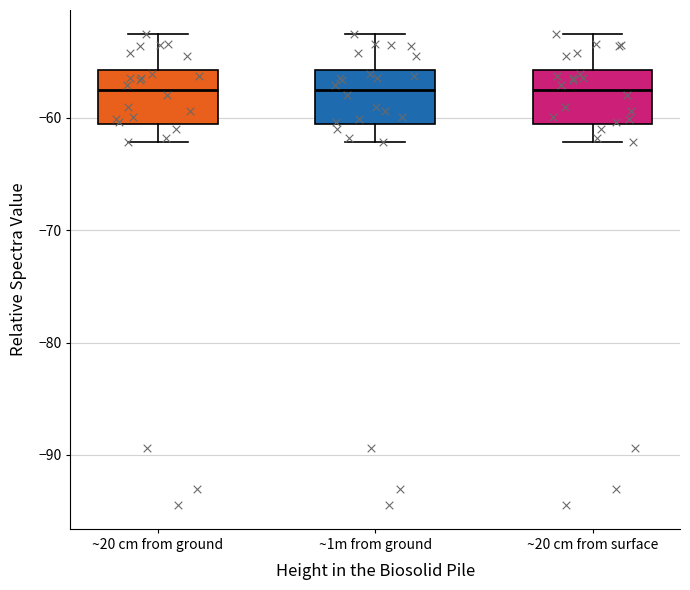

Where does the median line of the box for ~20 cm from surface sit on the y-axis? The values are not printed on the chart, so give them approximately, as read against the axis.

-58